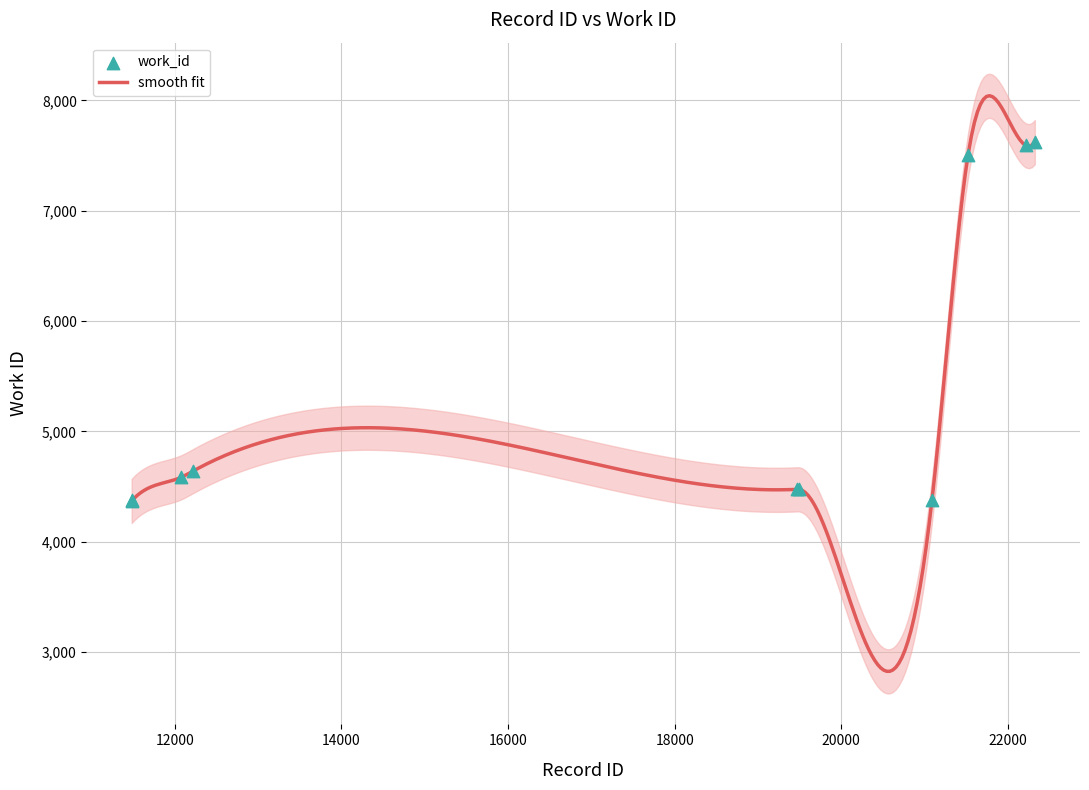

What is the change in value from 21089 to 21523?

+3134